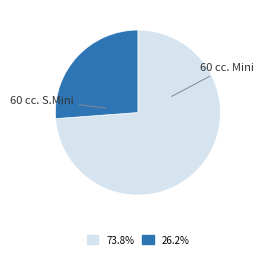

Does any single category account for the majority?

Yes